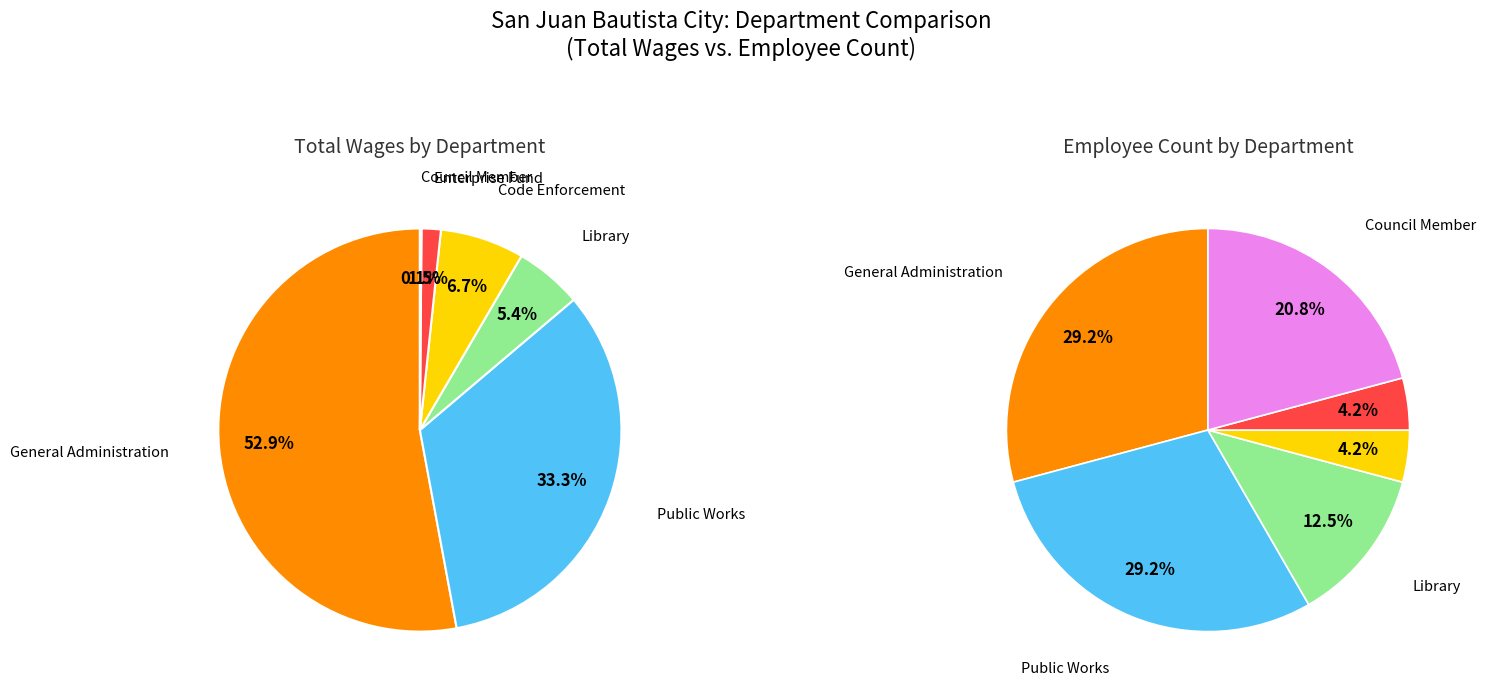

To the nearest percent, what percentage of the pie is Code Enforcement?

7%